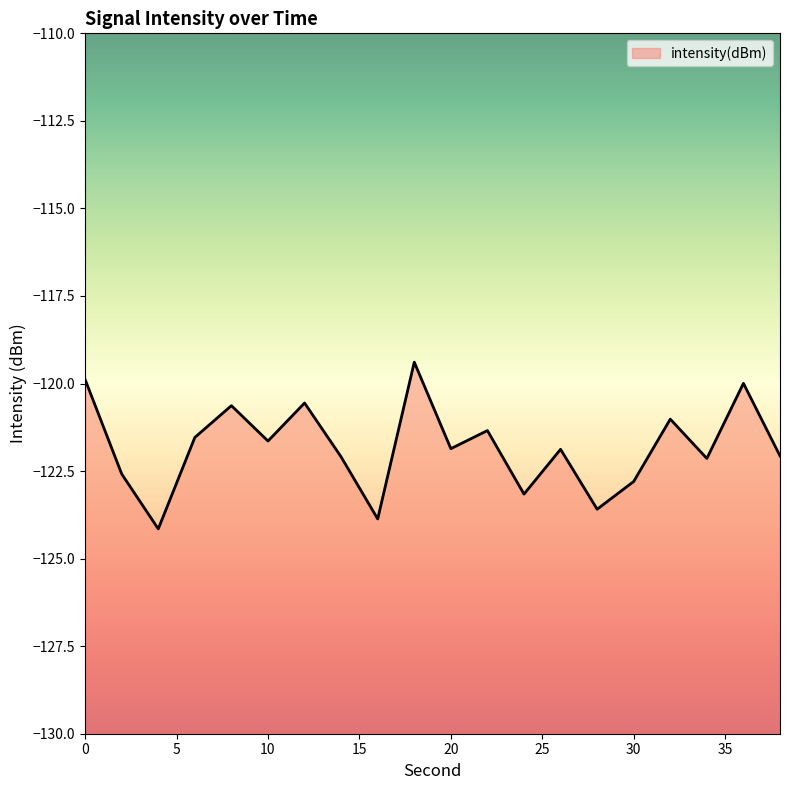

How many lines are shown in the chart?

1